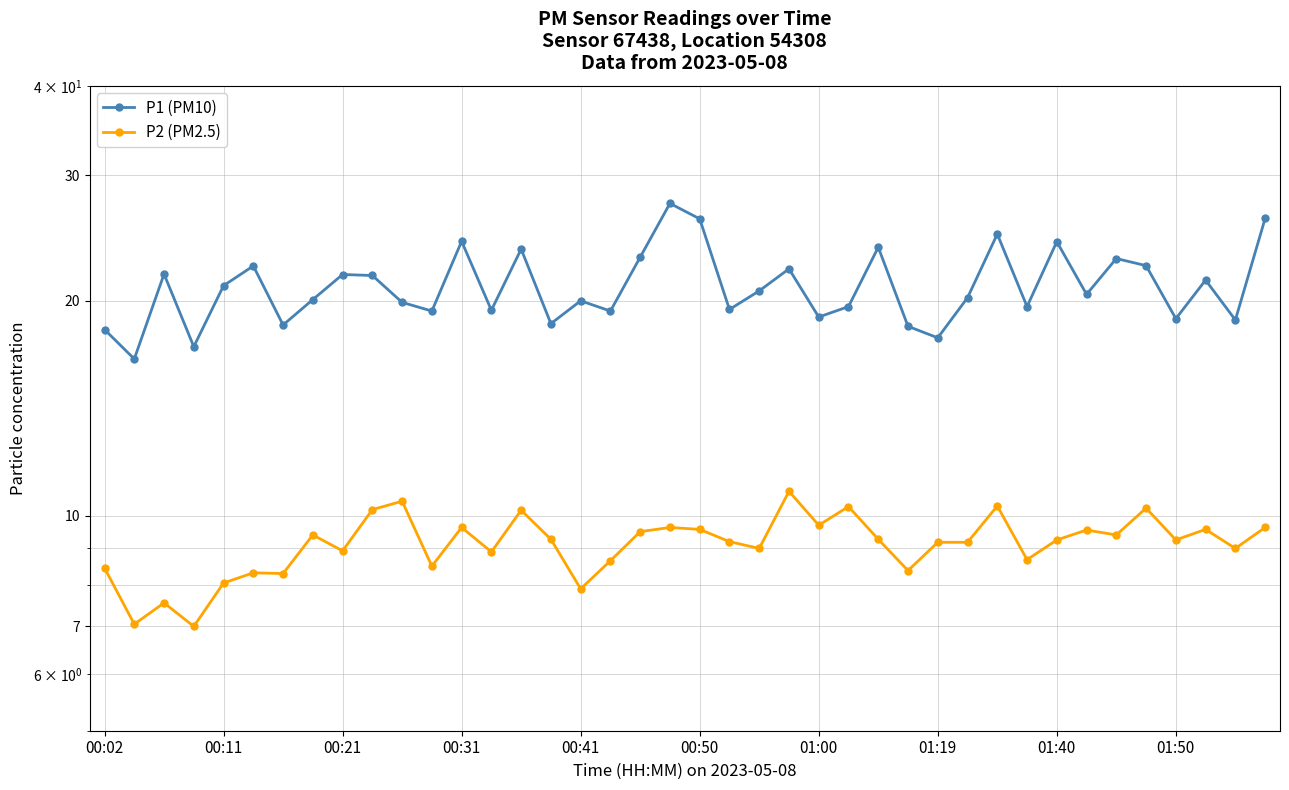

True or false: P1 (PM10) has a value of 19.4 at 11.

True